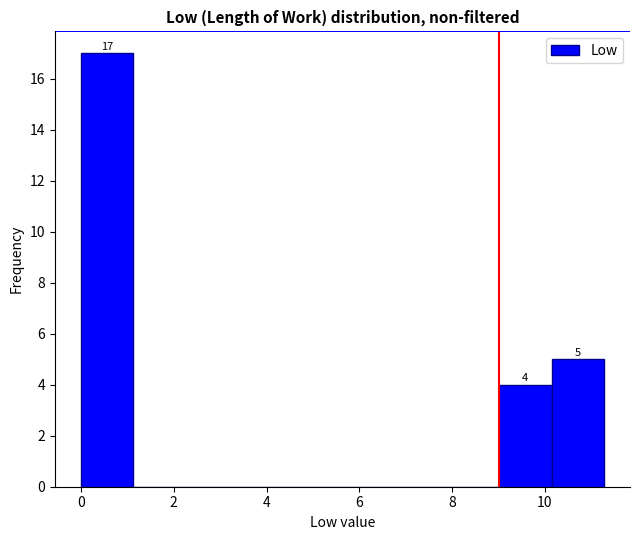

Which range on the x-axis has the tallest bar?

0.0 to 1.2